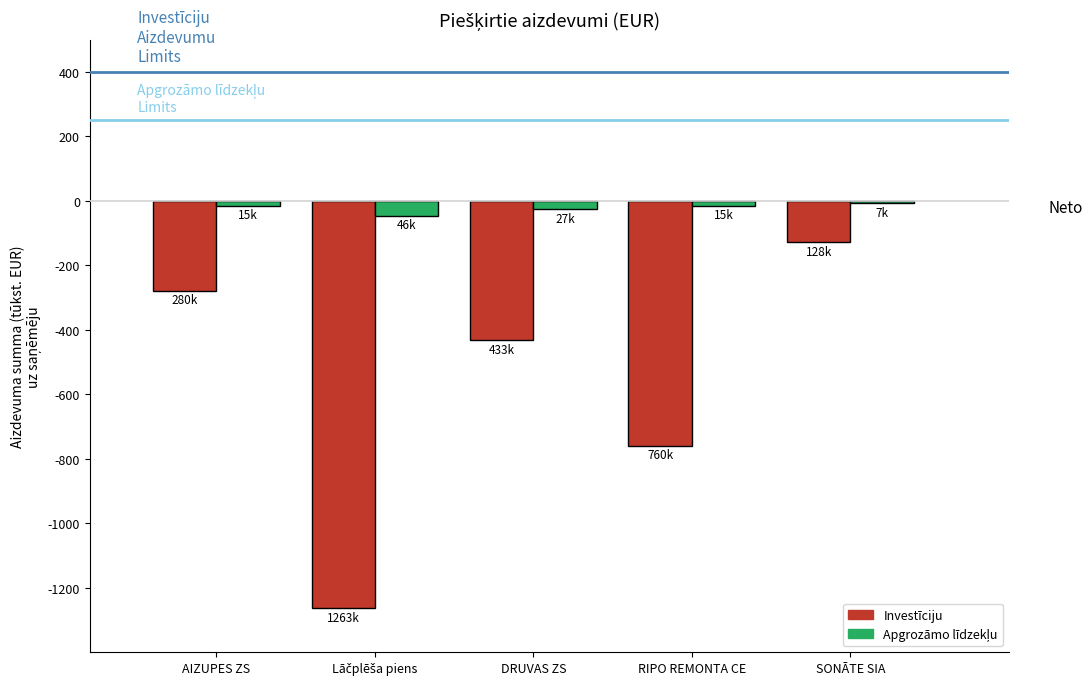

Does the chart contain any negative values?

Yes